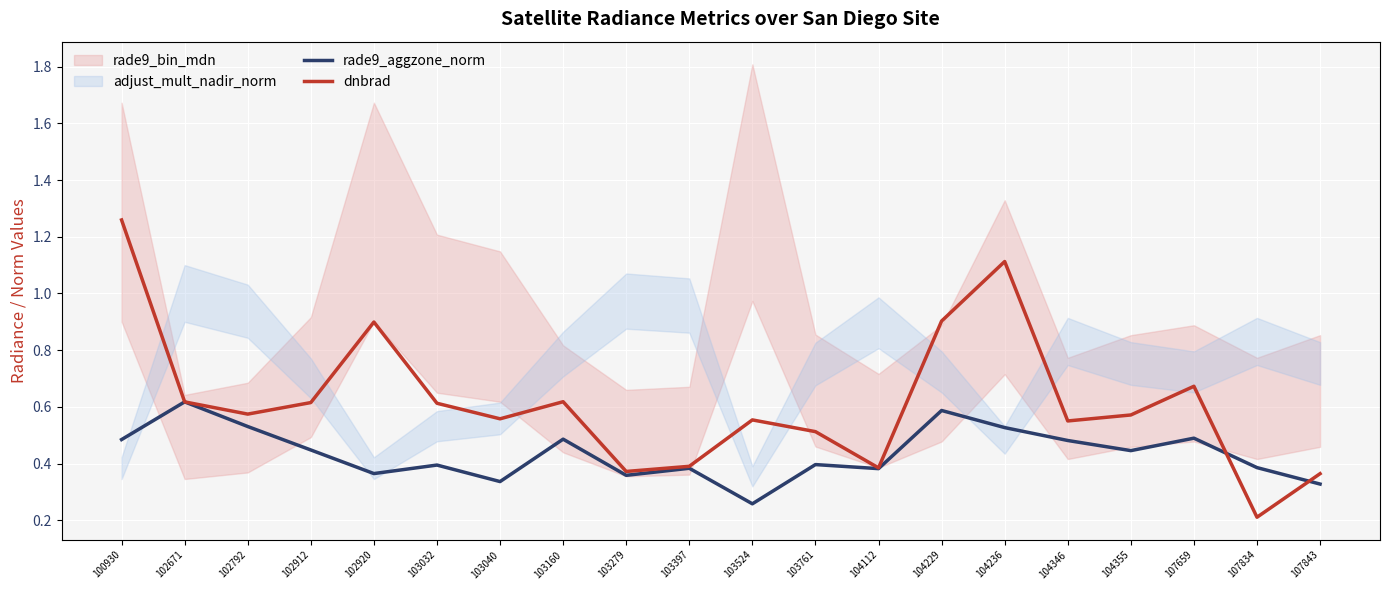

Does the chart display data point markers on the line(s)?

No